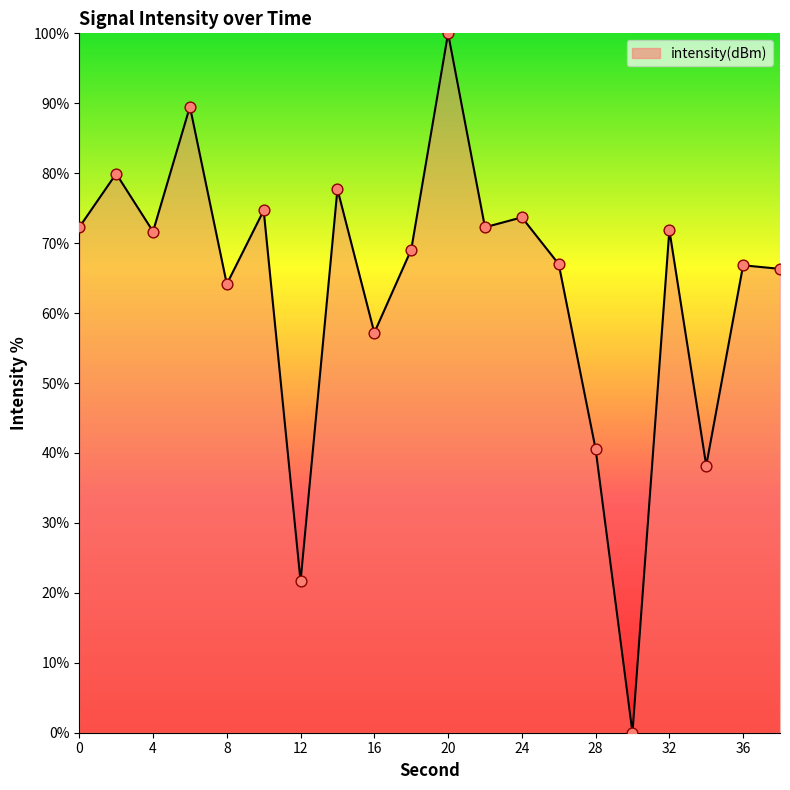

What is the difference between the maximum and minimum values?

100.0